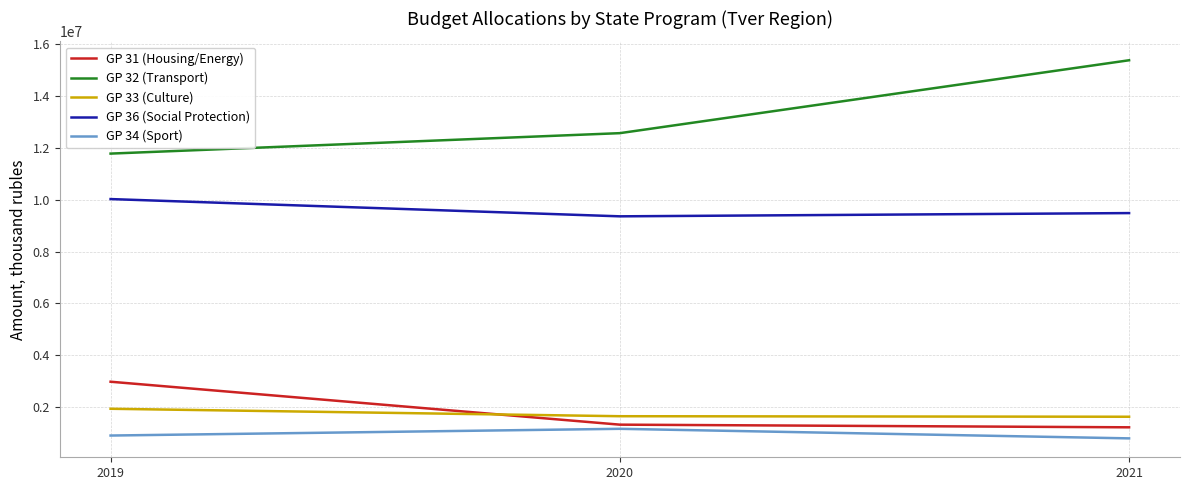

Read the GP 34 (Sport) value at 2021.

790764.2